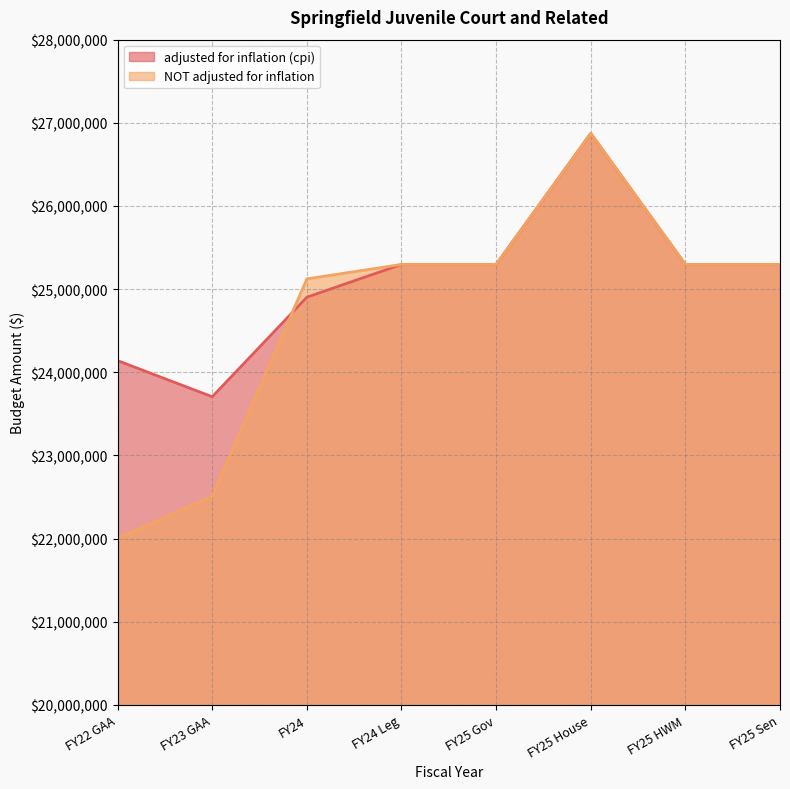

At which category is the sum across all series the highest?

FY25 House